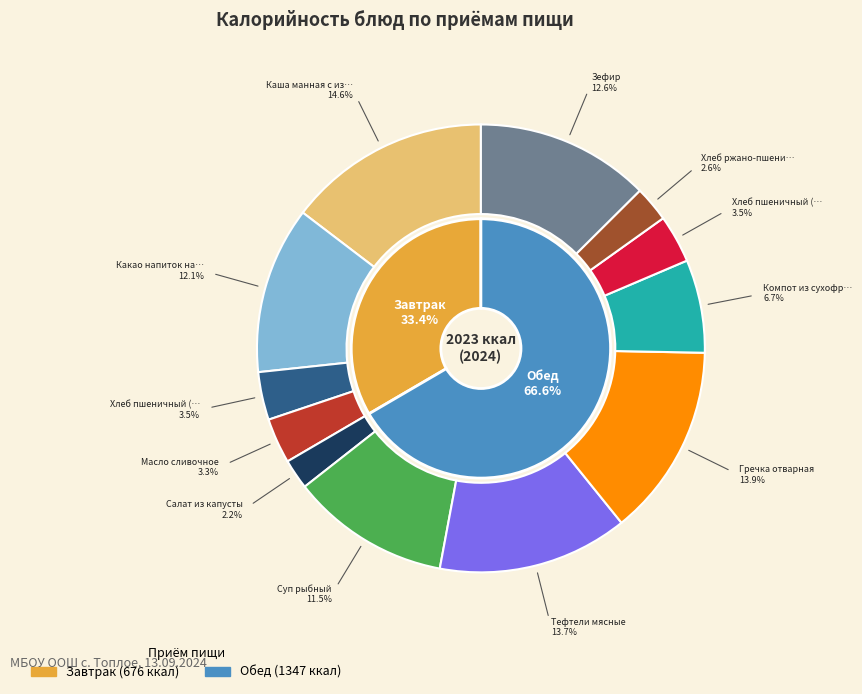

How many segments does this pie chart have?

12